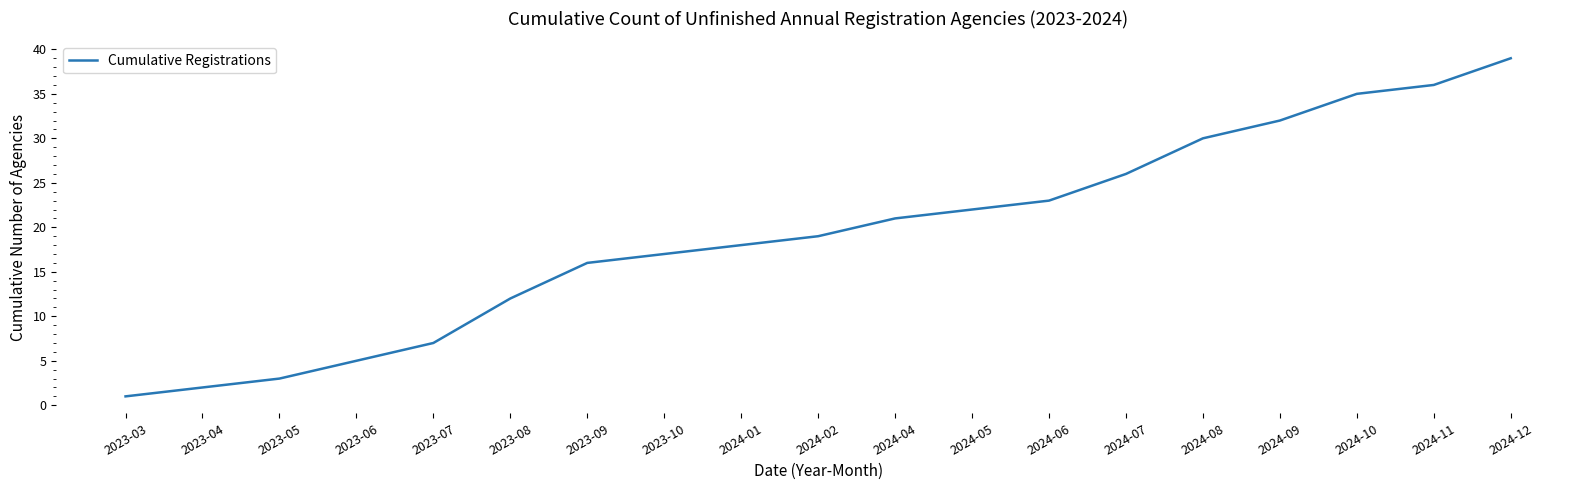

At which category does the chart reach its peak across all series?

2024-12